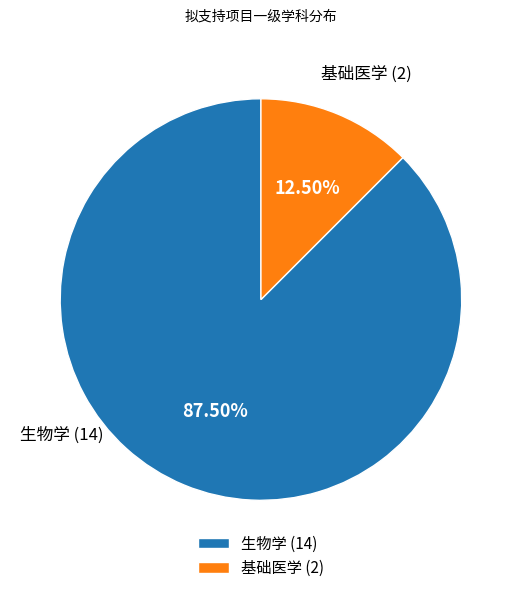

Between 基础医学 and 生物学, which is larger?

生物学